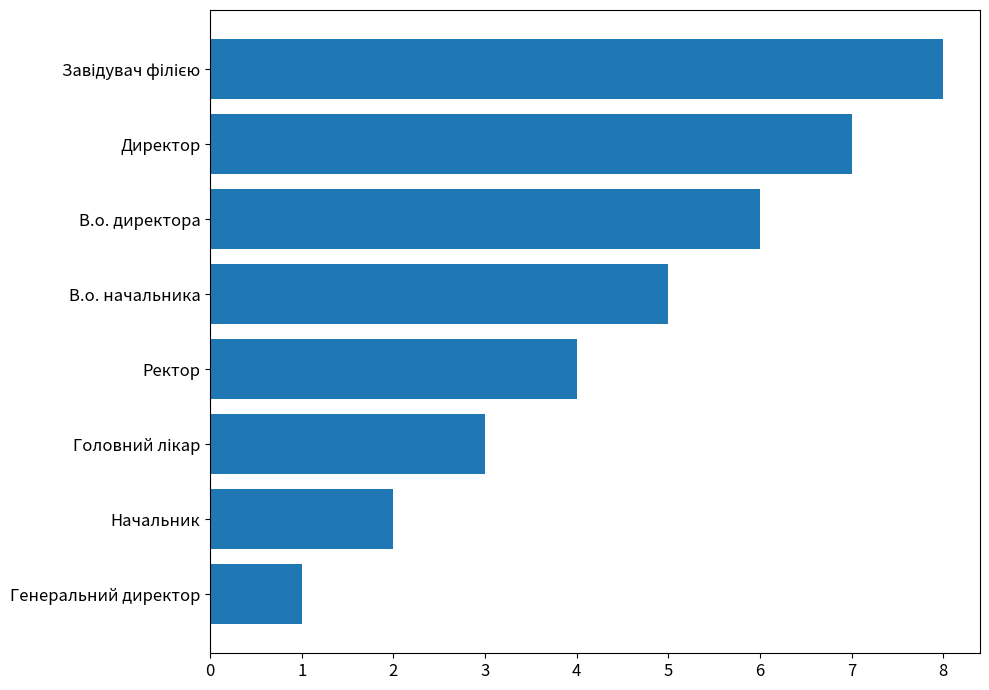

Reading bottom to top, what are all the values shown in this chart?

1	2	3	4	5	6	7	8